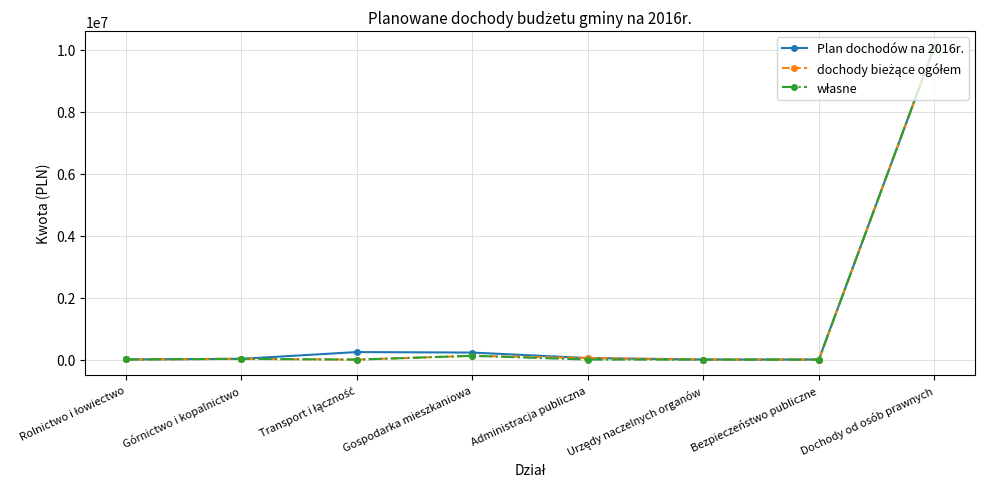

The value of Plan dochodów na 2016r. at Dochody od osób prawnych is 2287220. True or false?

False